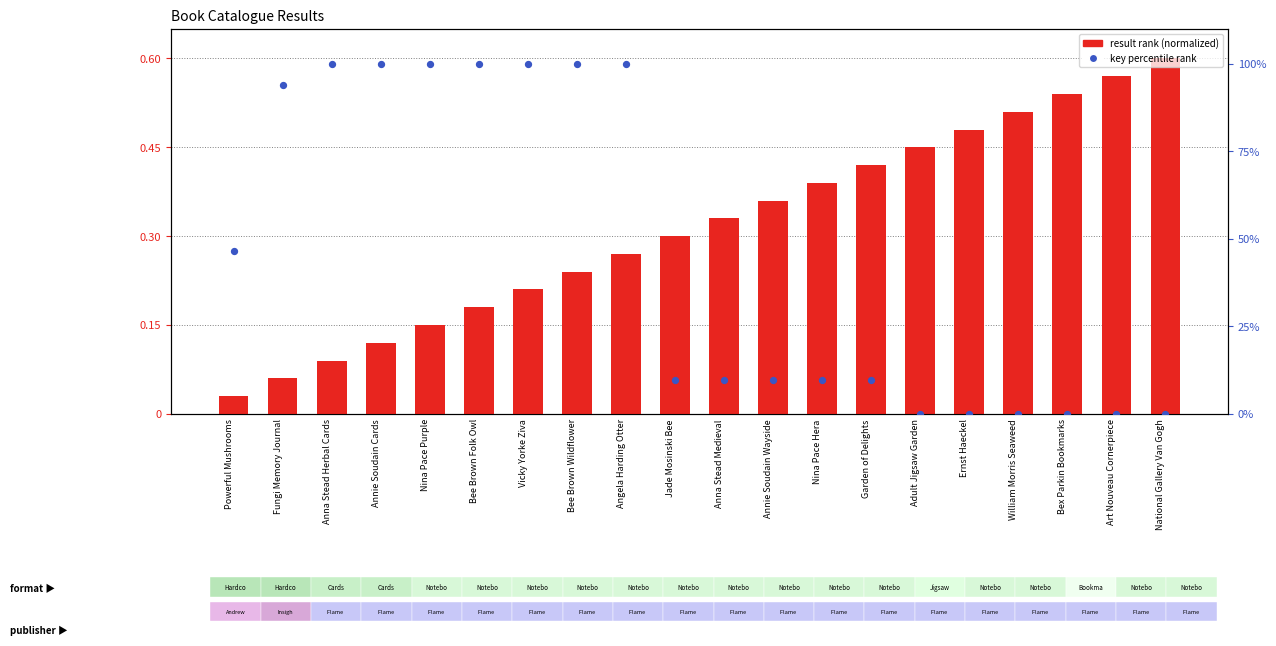

Which series contains the lowest Y value?

key (percentile rank)